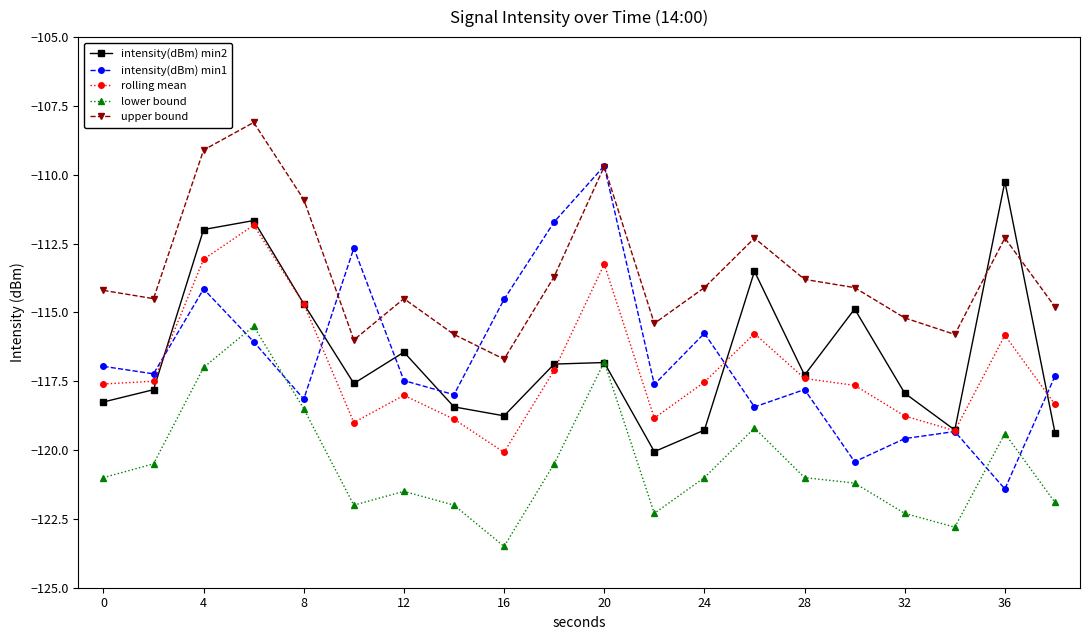

Does the chart display data point markers on the line(s)?

Yes